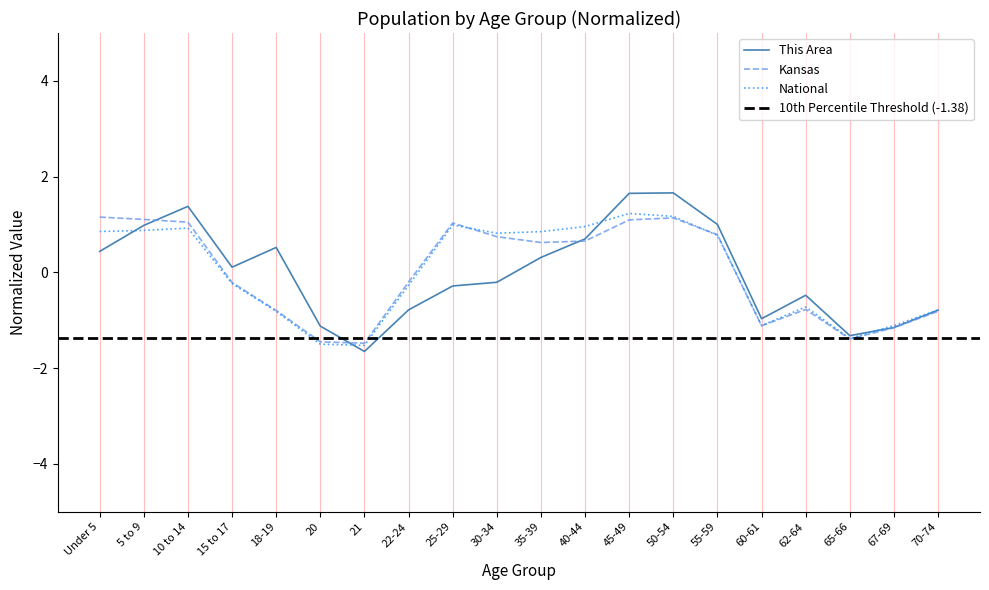

How many intersections are there between This Area and Kansas?

3